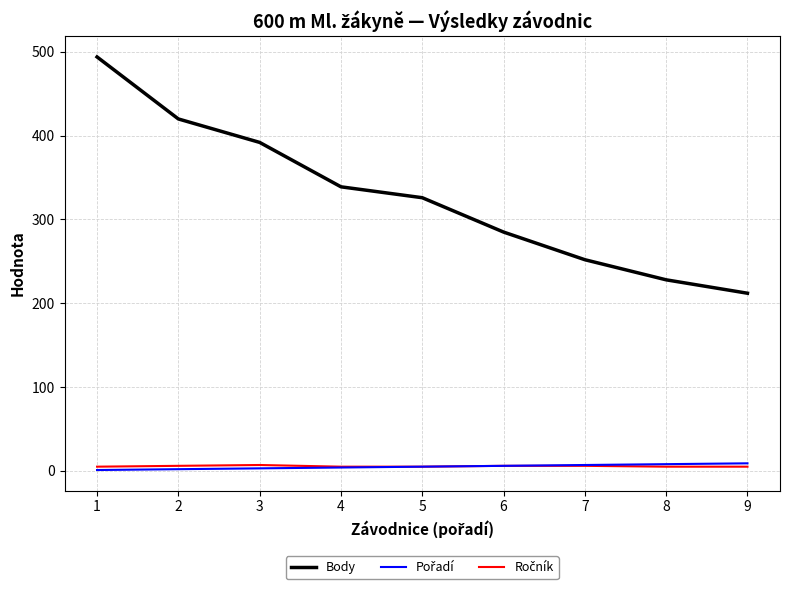

Which series has the largest total across all categories?

Body